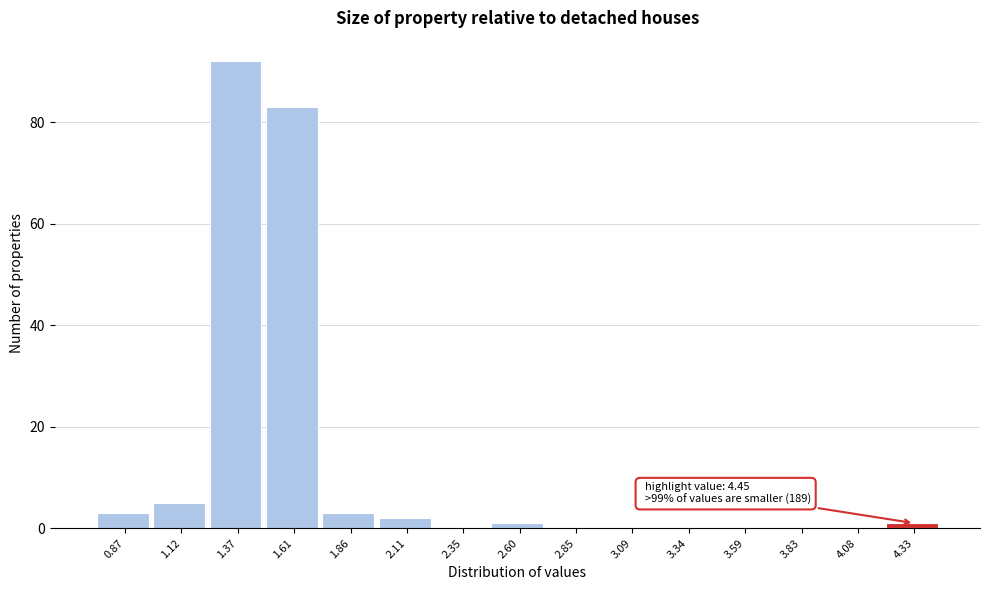

Which range on the x-axis has the tallest bar?

1.25 to 1.50